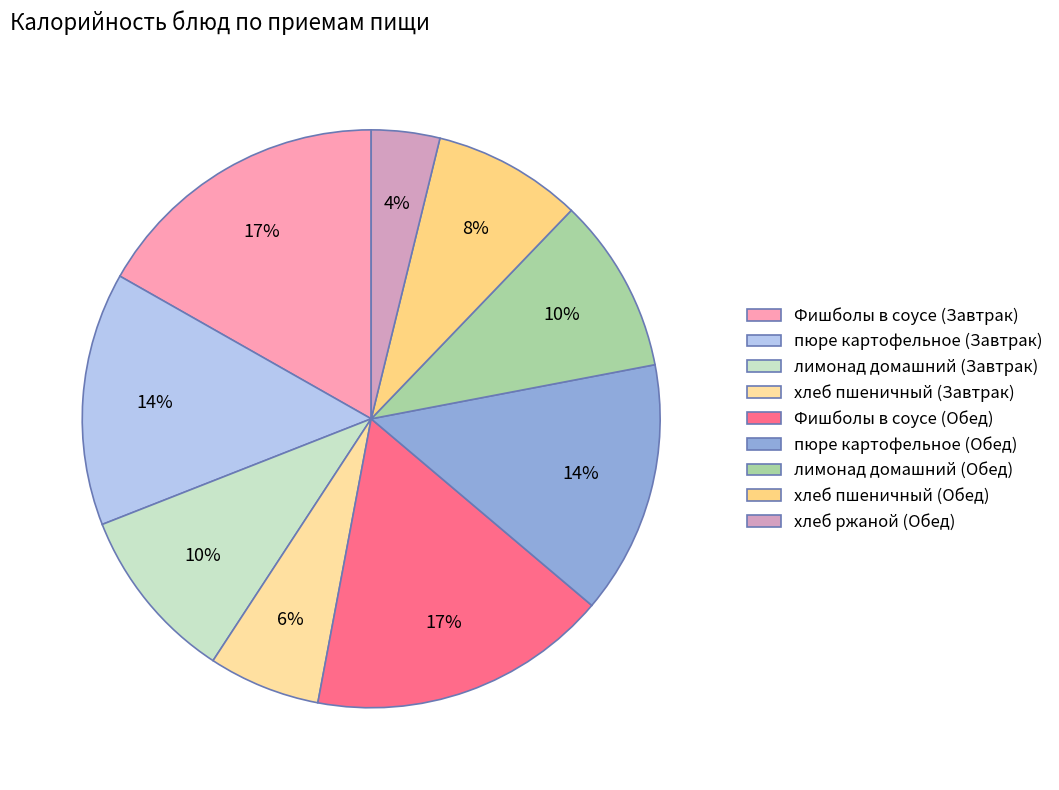

To the nearest percent, what is the difference between the largest and smallest slice percentages?

13%